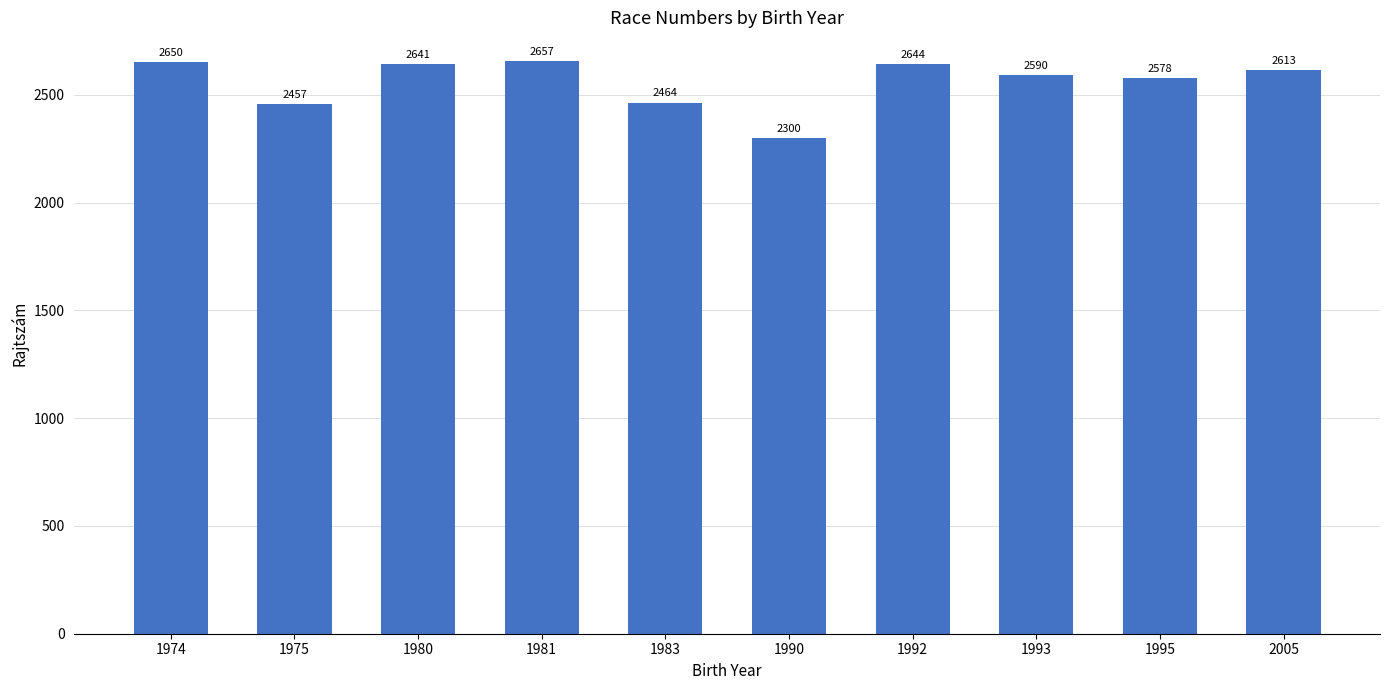

What is the ratio of the value at 1983 to the value at 1993?

1.0